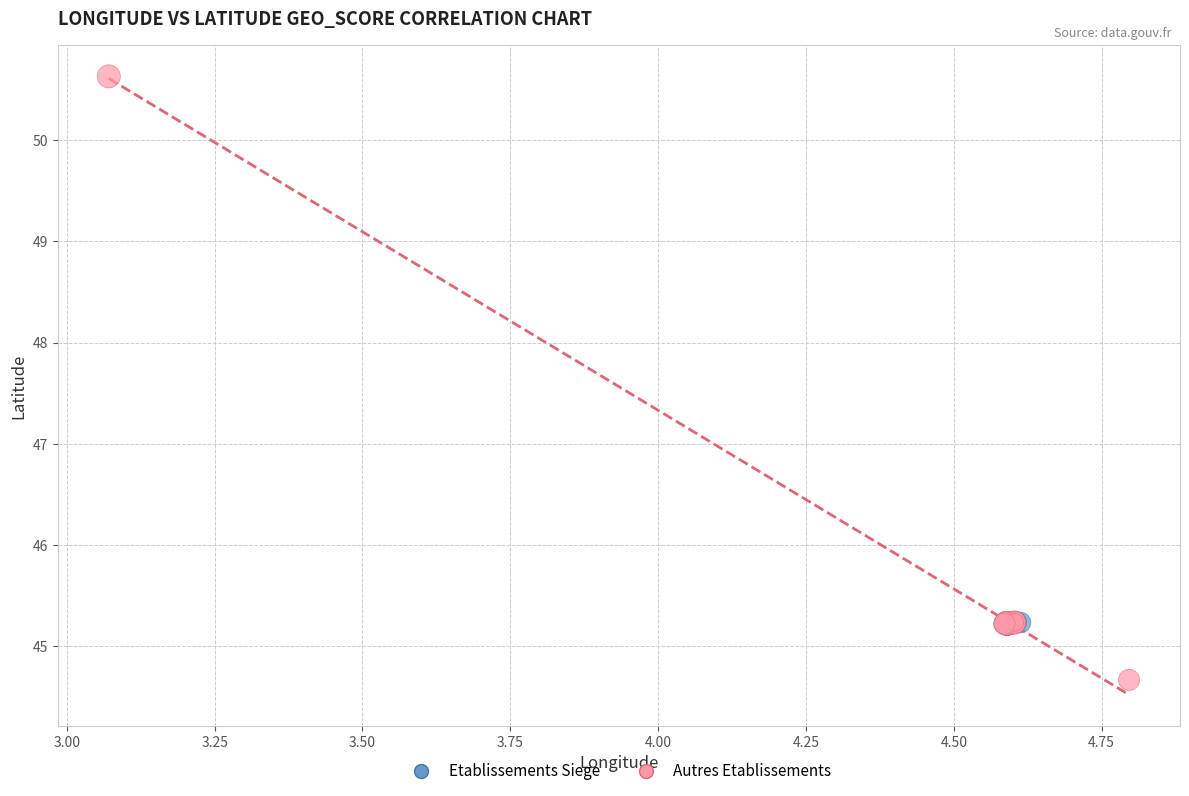

Which series has the widest spread of Y values?

Autres Etablissements